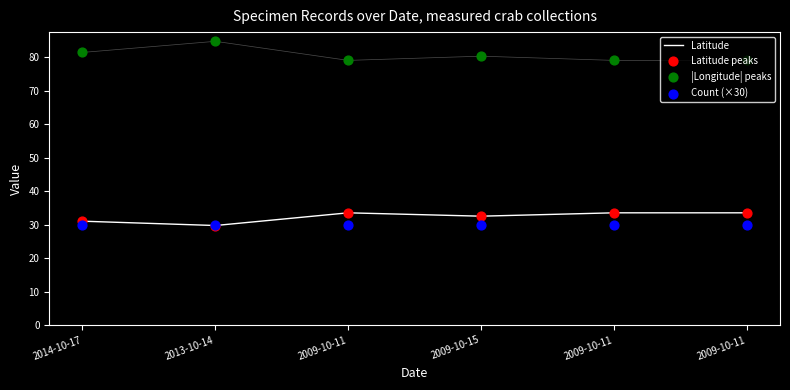

What are all the series names shown in the legend?

Latitude, Latitude peaks, |Longitude| peaks, Count (×30)